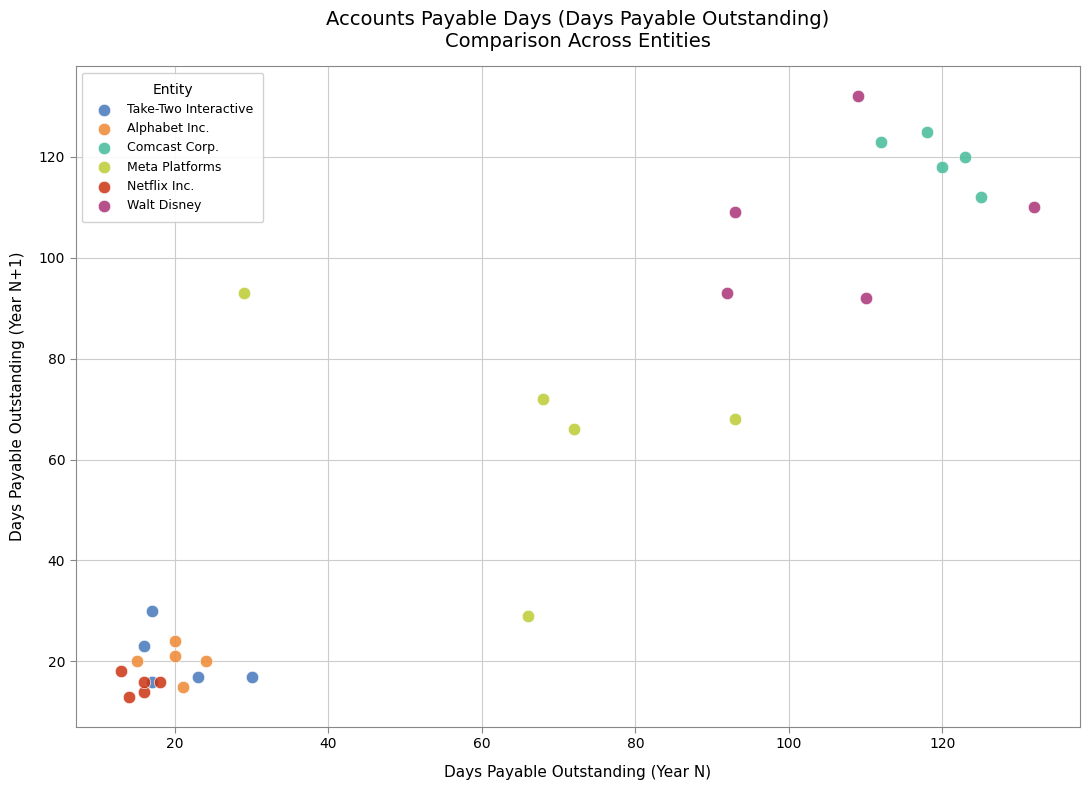

Which series has the widest spread of Y values?

Meta Platforms